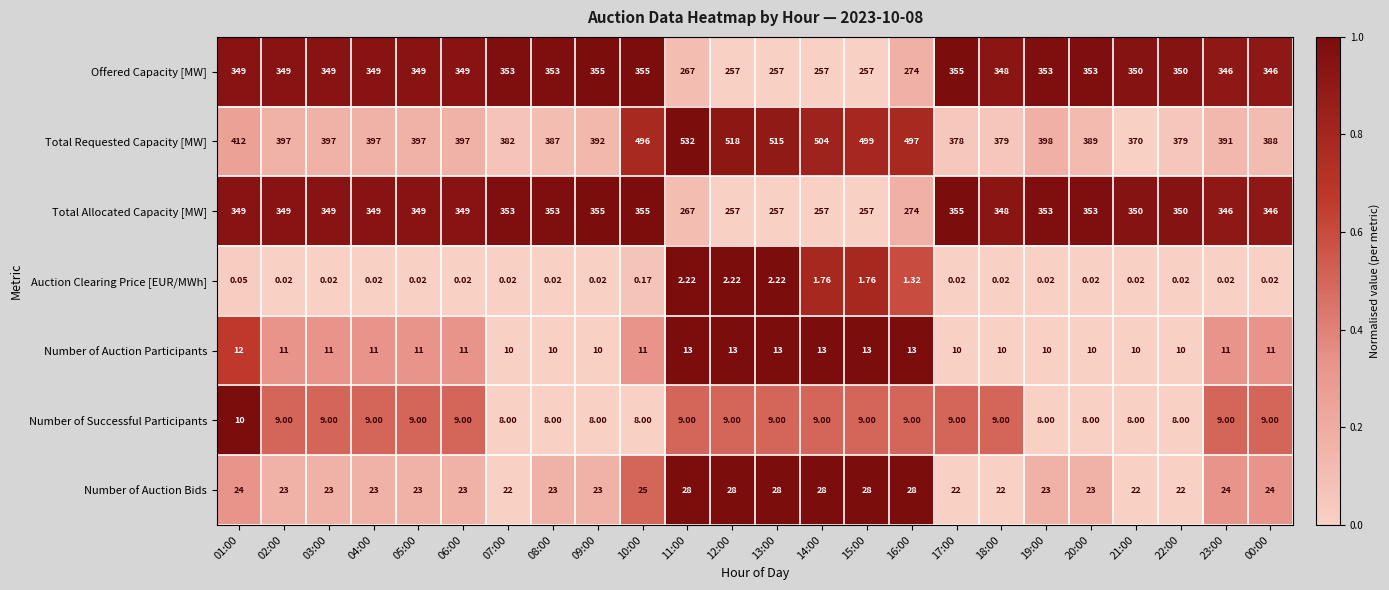

Which series has the largest total across all categories?

Total Requested Capacity [MW]